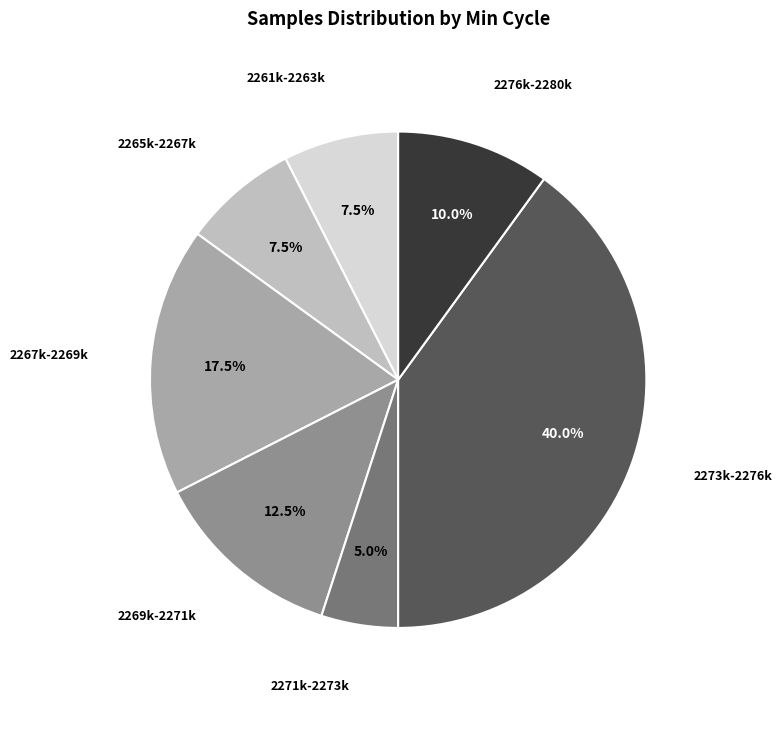

Combined, do 2269k-2271k and 2267k-2269k account for over 50%?

No